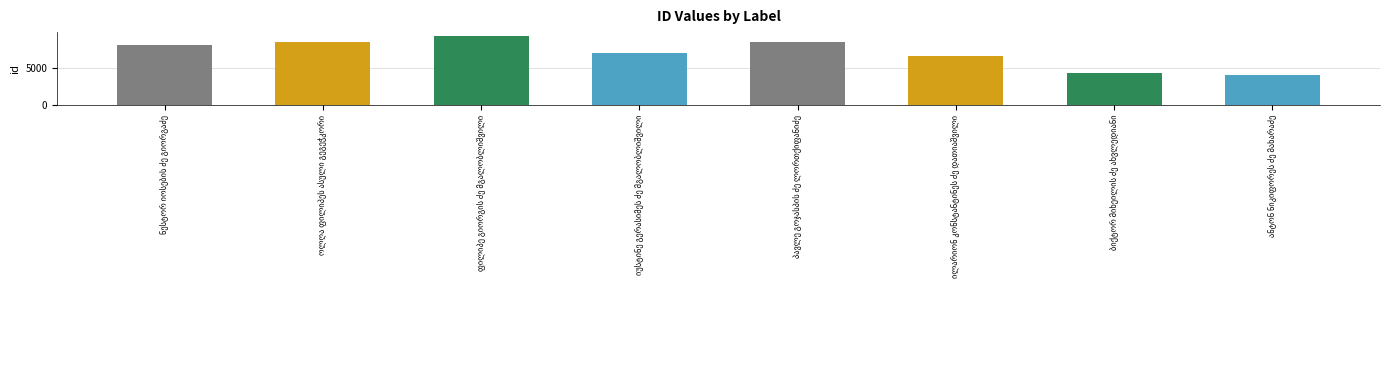

What is the difference between the maximum and minimum values?

5283